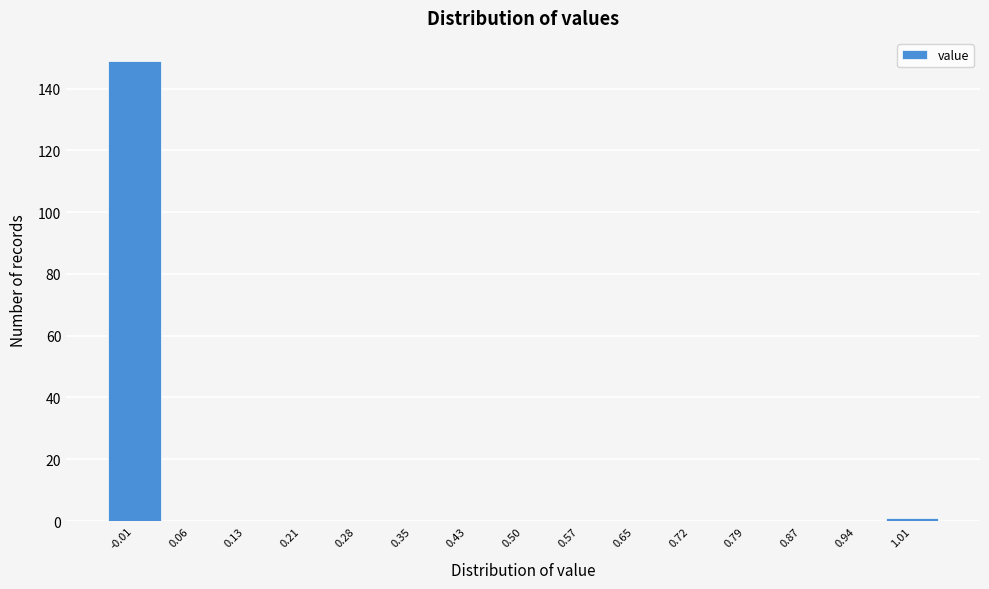

Reading left to right, transcribe this chart: for each bar, give the range it covers on the x-axis and its height. Neither the bar edges nor the heights are printed on the chart, so give them approximately, as read against the axes.

-0.05 to 0.02: 150
0.02 to 0.10: 0
0.10 to 0.17: 0
0.17 to 0.24: 0
0.24 to 0.32: 0
0.32 to 0.39: 0
0.39 to 0.46: 0
0.46 to 0.54: 0
0.54 to 0.61: 0
0.61 to 0.68: 0
0.68 to 0.76: 0
0.76 to 0.83: 0
0.83 to 0.90: 0
0.90 to 0.98: 0
0.98 to 1.05: under 2